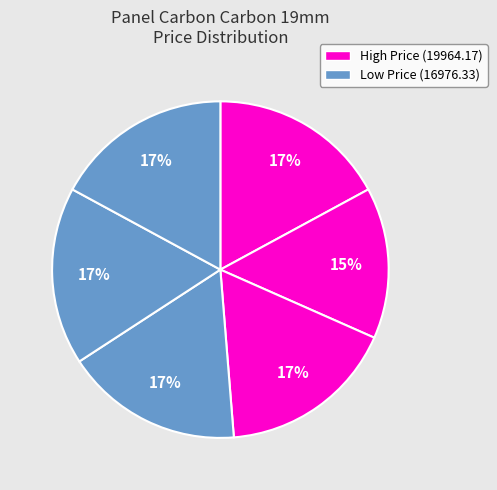

Count the number of slices in the pie.

6